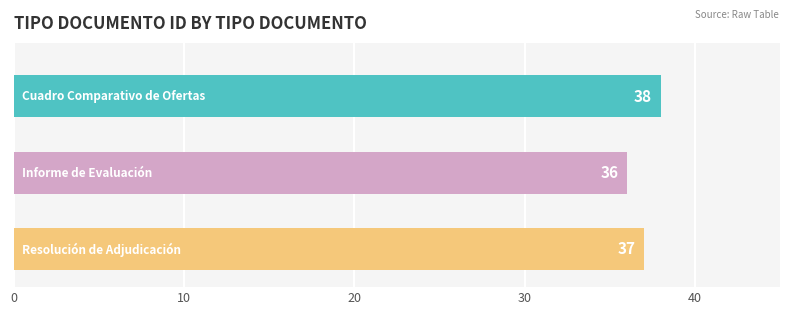

What is the difference between the maximum and minimum values?

2